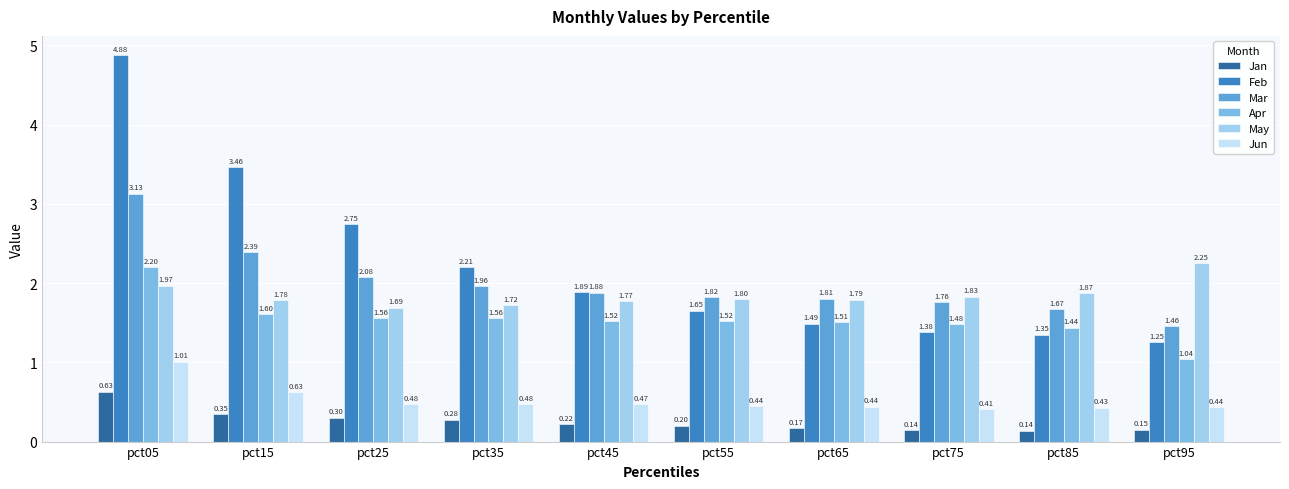

At which category does the chart reach its peak across all series?

pct05